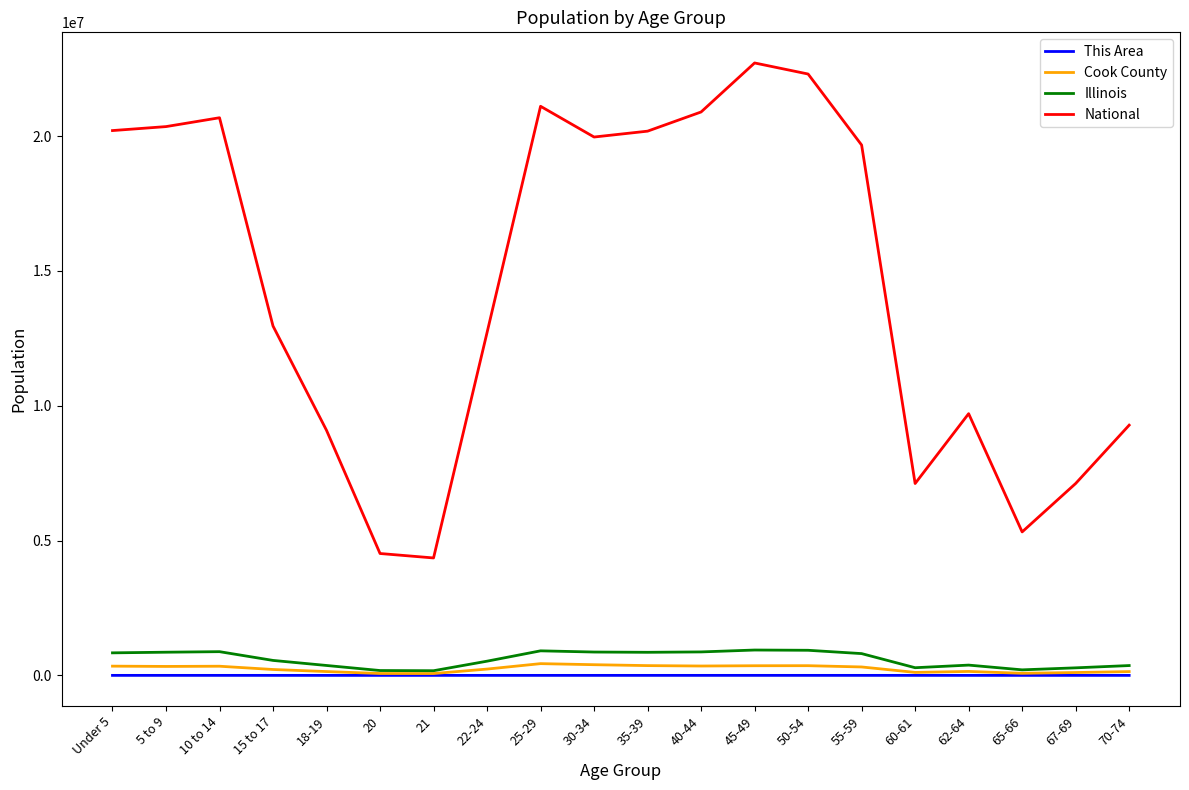

Which series changed the most between 18-19 and 50-54?

National